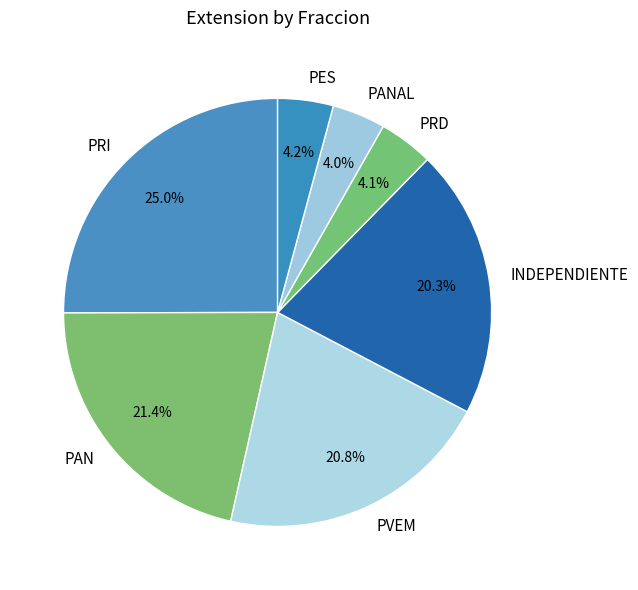

What portion of the pie excludes PES?

95.8%